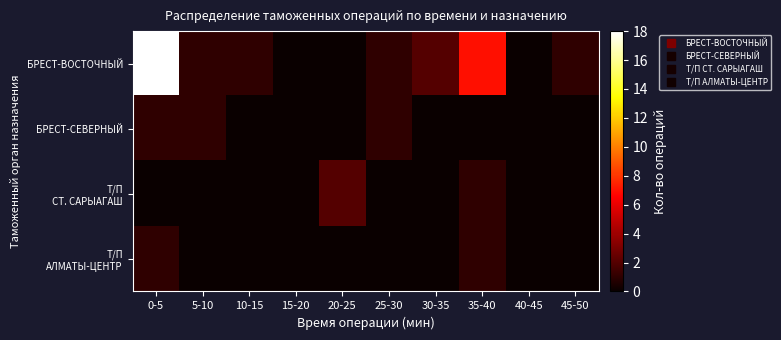

What is the greatest value displayed?

18